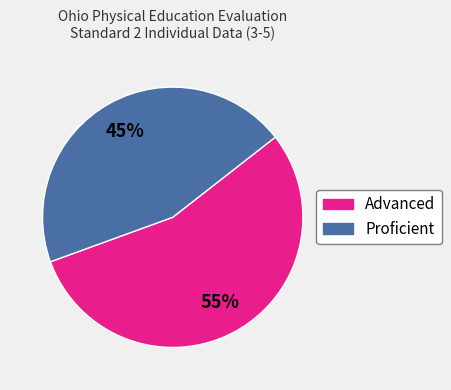

True or false: Advanced accounts for 44% of the total.

False